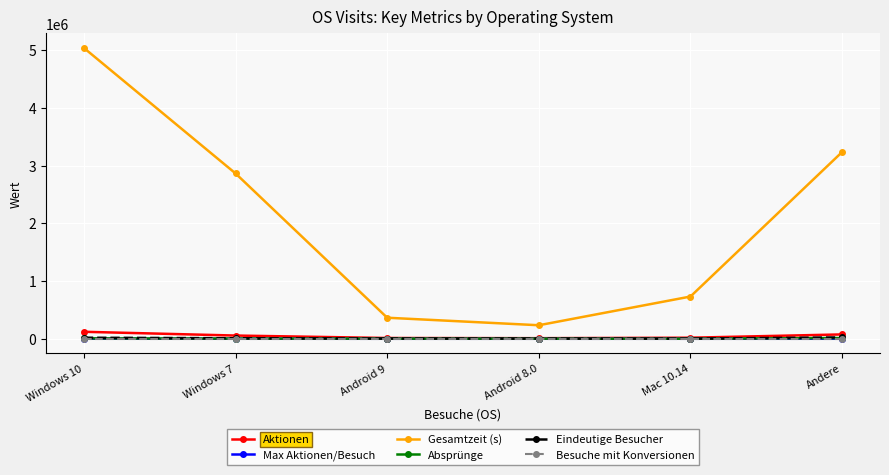

True or false: Eindeutige Besucher and Gesamtzeit (s) intersect in this chart.

False